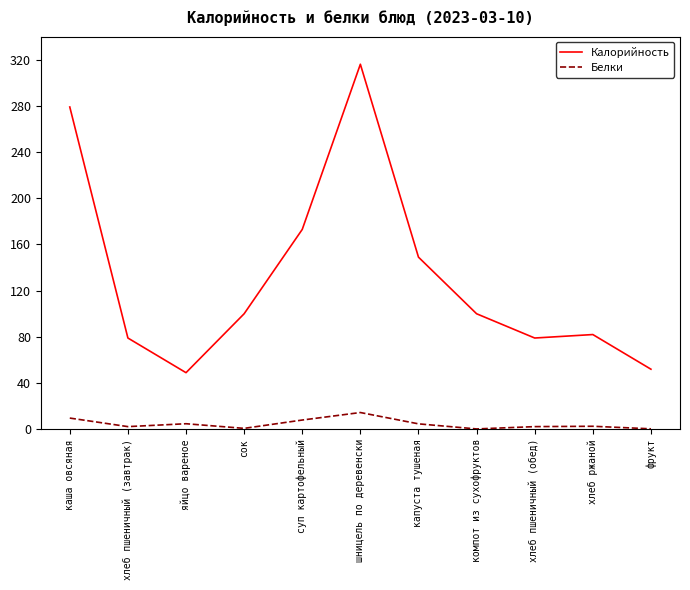

What position from the left is суп картофельный?

5